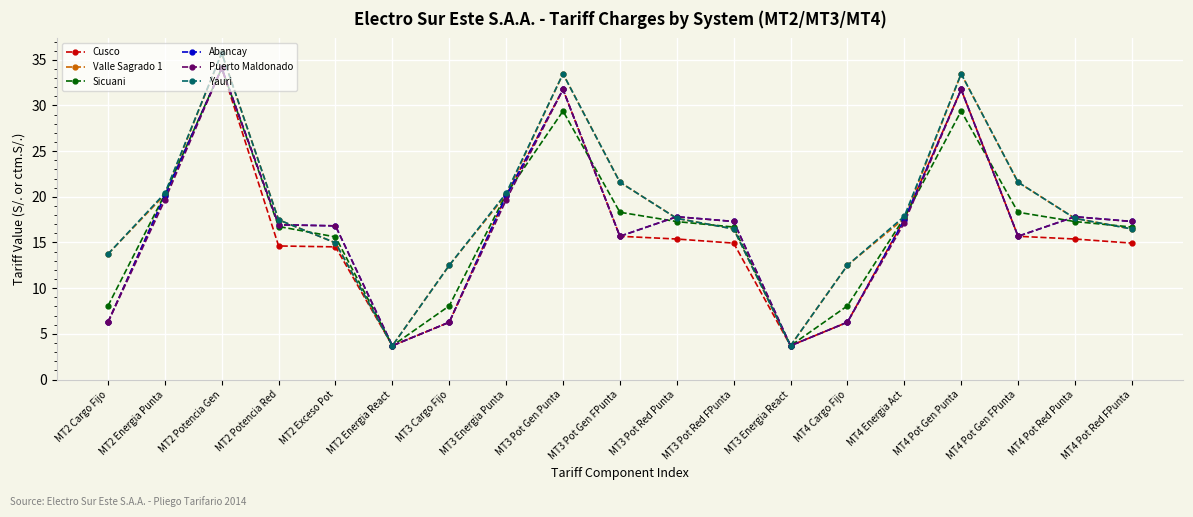

Does the chart have visible grid lines?

Yes